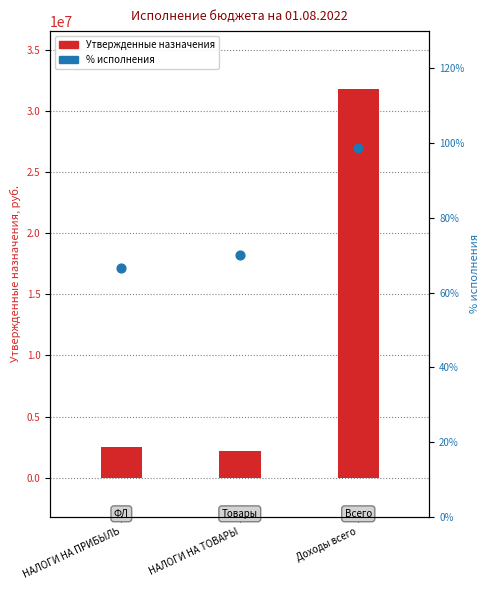

What is the total value across all series at НАЛОГИ НА ПРИБЫЛЬ?

2521166.6